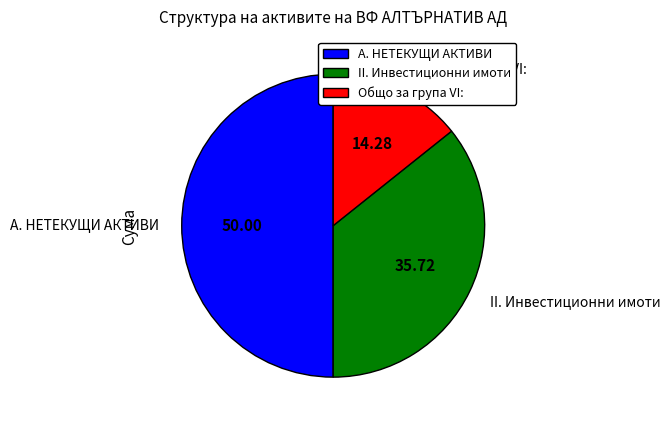

Does Общо за група VI: account for over 50% of the chart?

No